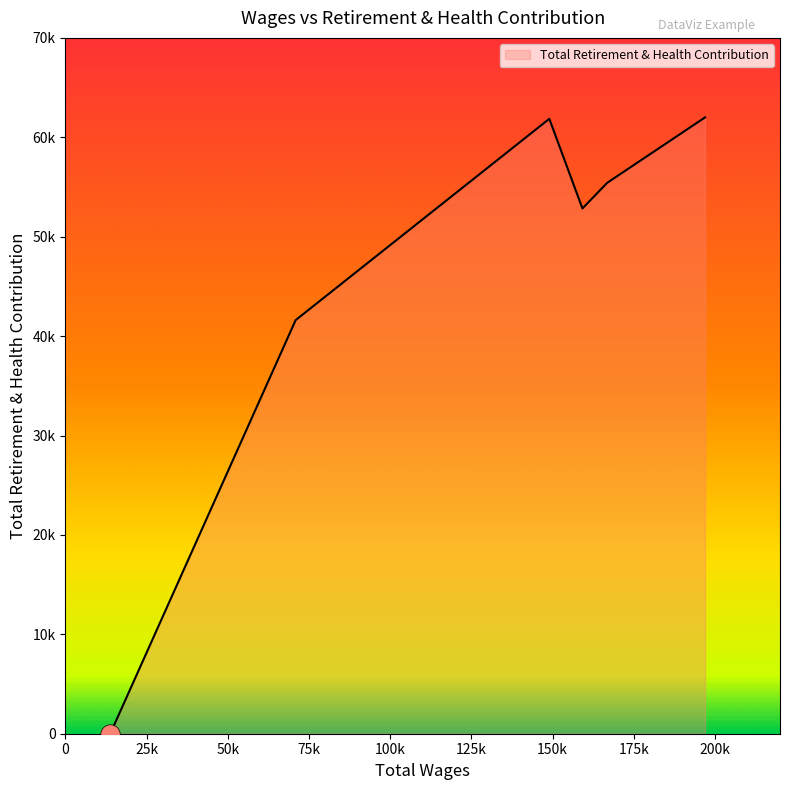

Rank the categories by value from lowest to highest.

13807.0, 70888.0, 159178.0, 166807.0, 148980.0, 196929.0